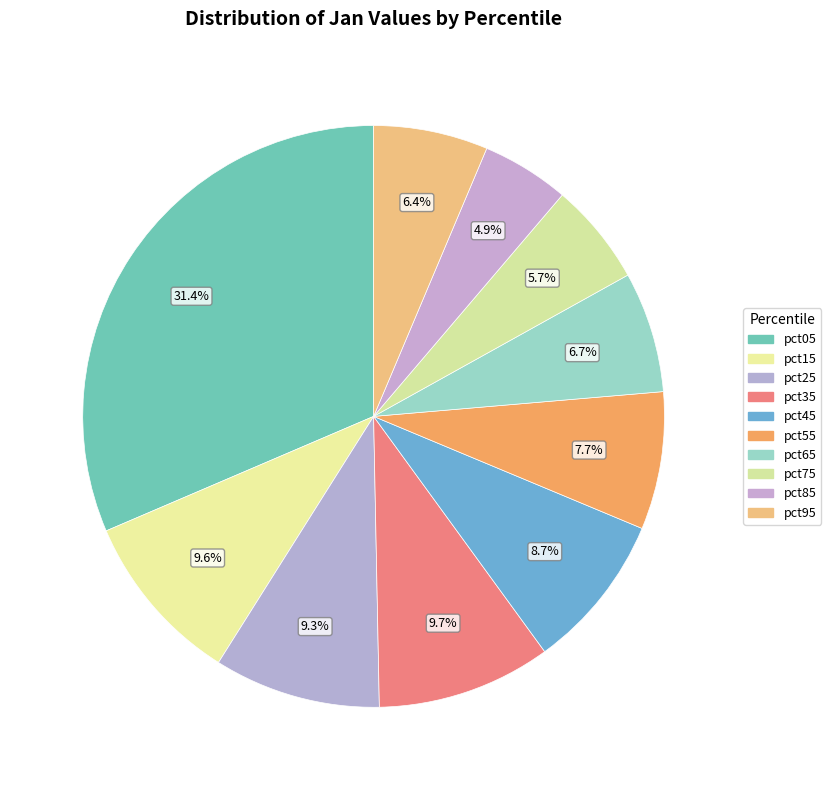

What is the total percentage of pct65 and pct45?

15.4%